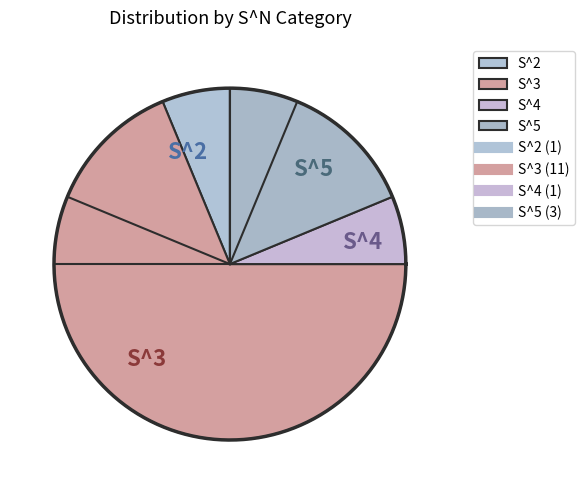

Approximately how many times larger is the value at S^3 compared to S^2?

11.0